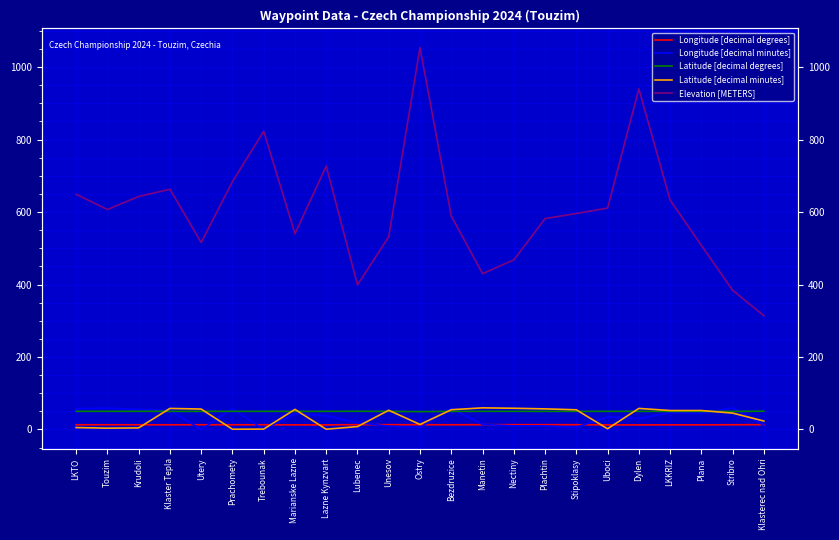

True or false: Longitude [decimal minutes] and Elevation [METERS] intersect in this chart.

False